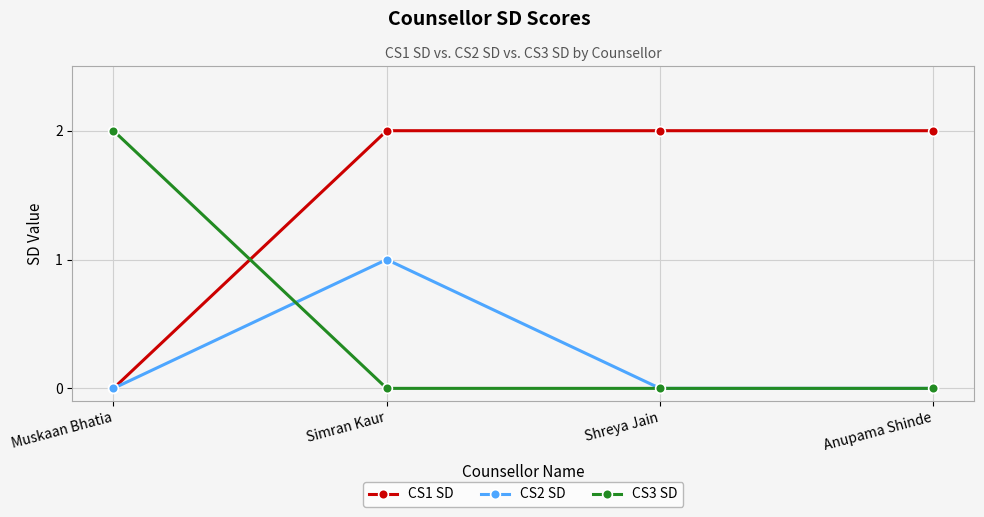

What is the sum of all CS3 SD values?

2